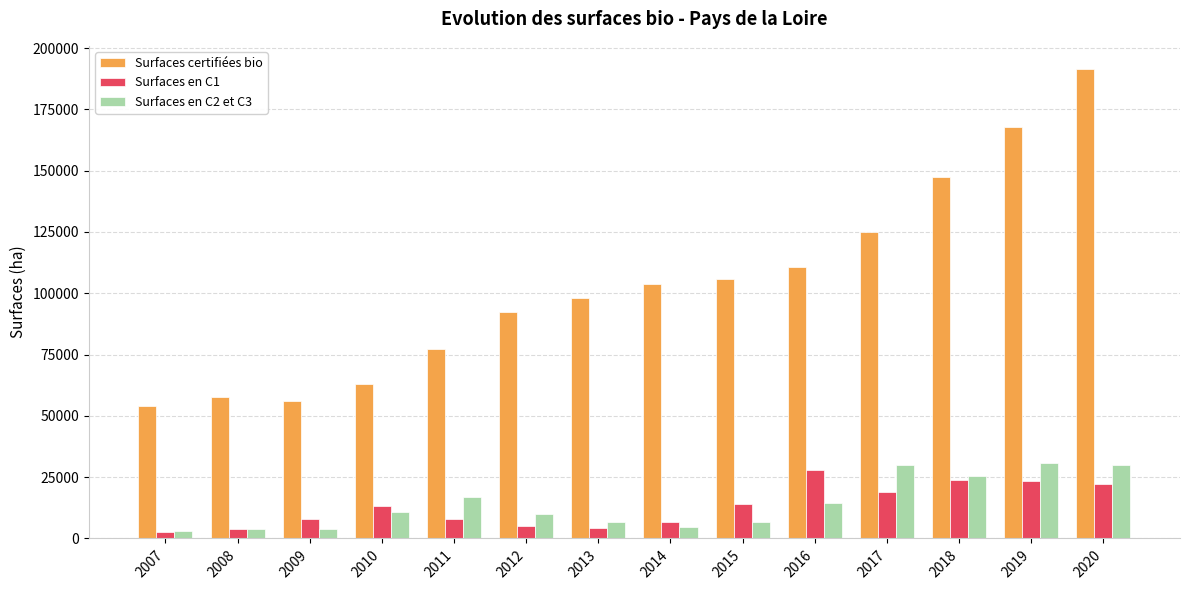

List the series in order of their peak value, highest first.

Surfaces certifiées bio, Surfaces en C2 et C3, Surfaces en C1